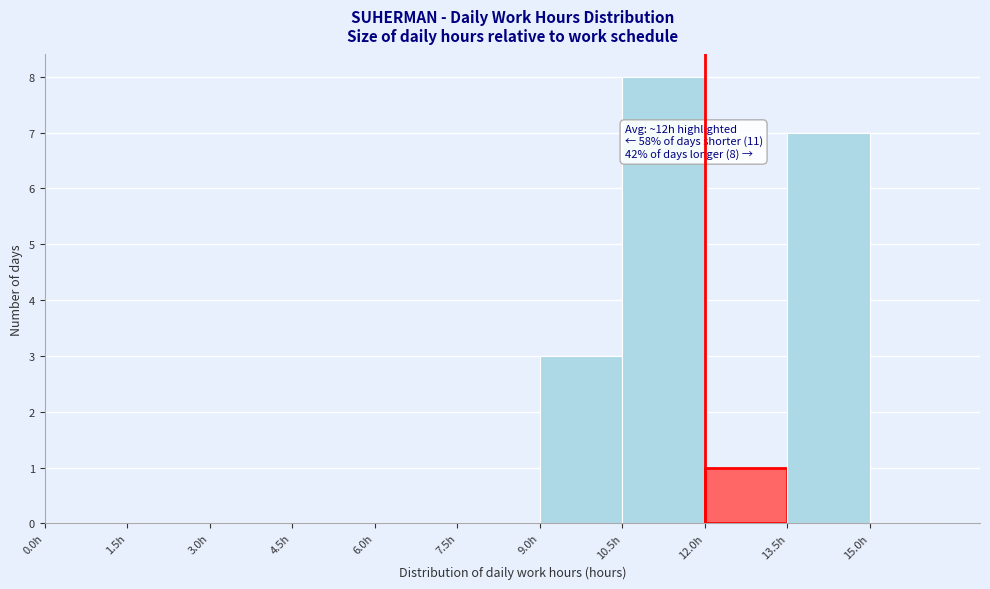

Which range on the x-axis has the tallest bar?

10.5 to 12.0